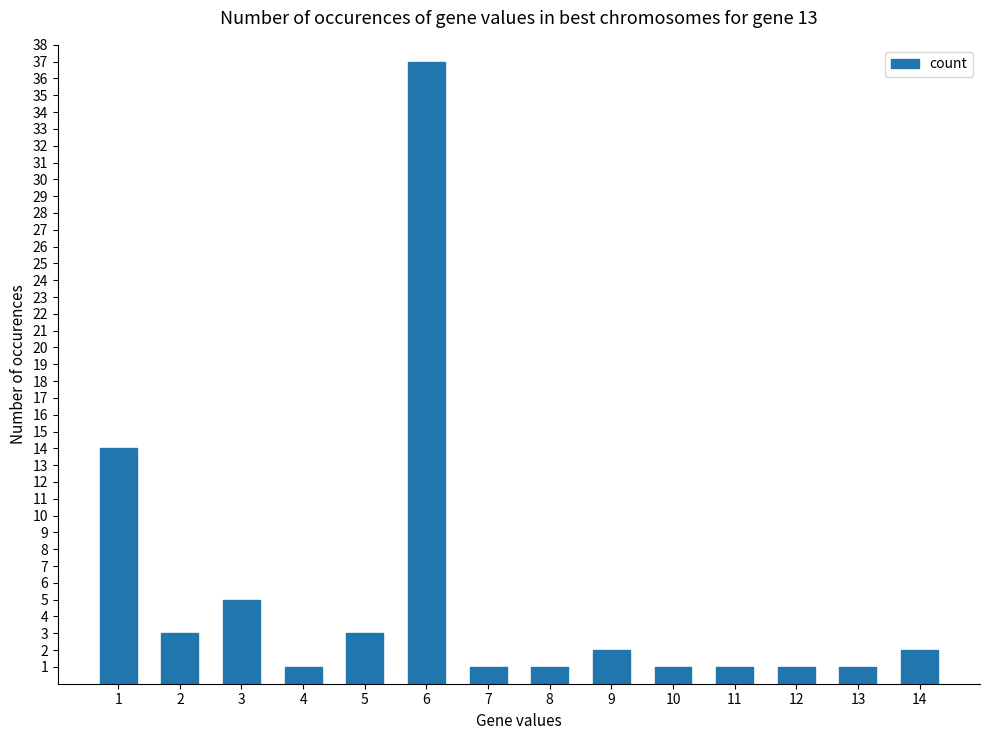

What is the difference between the values at 12 and 6?

36